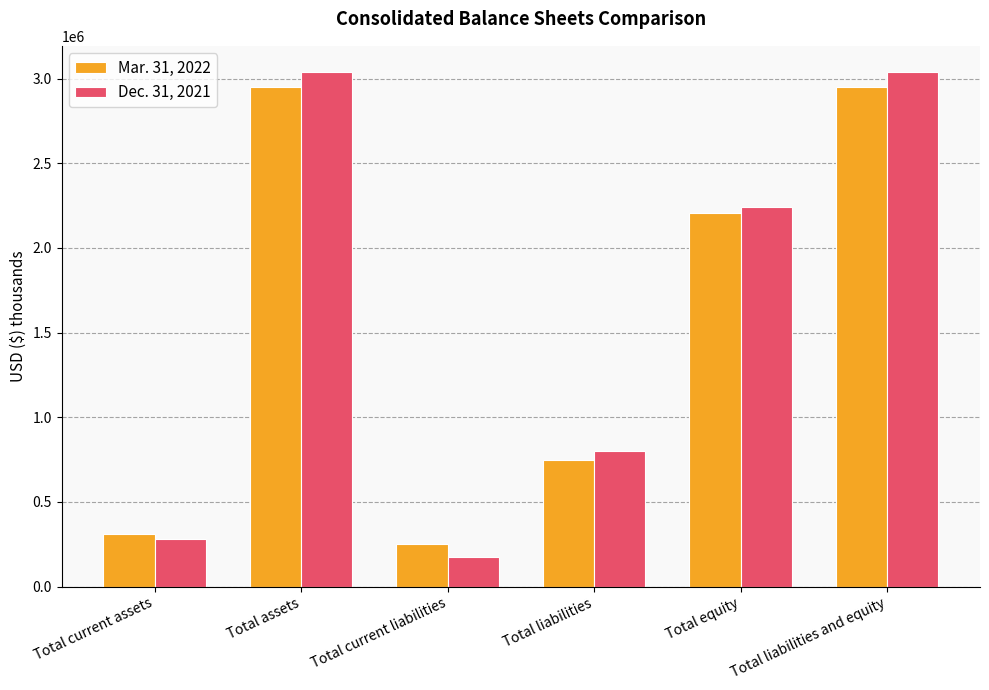

What is the difference between the maximum and minimum values in the Mar. 31, 2022 series?

2702981